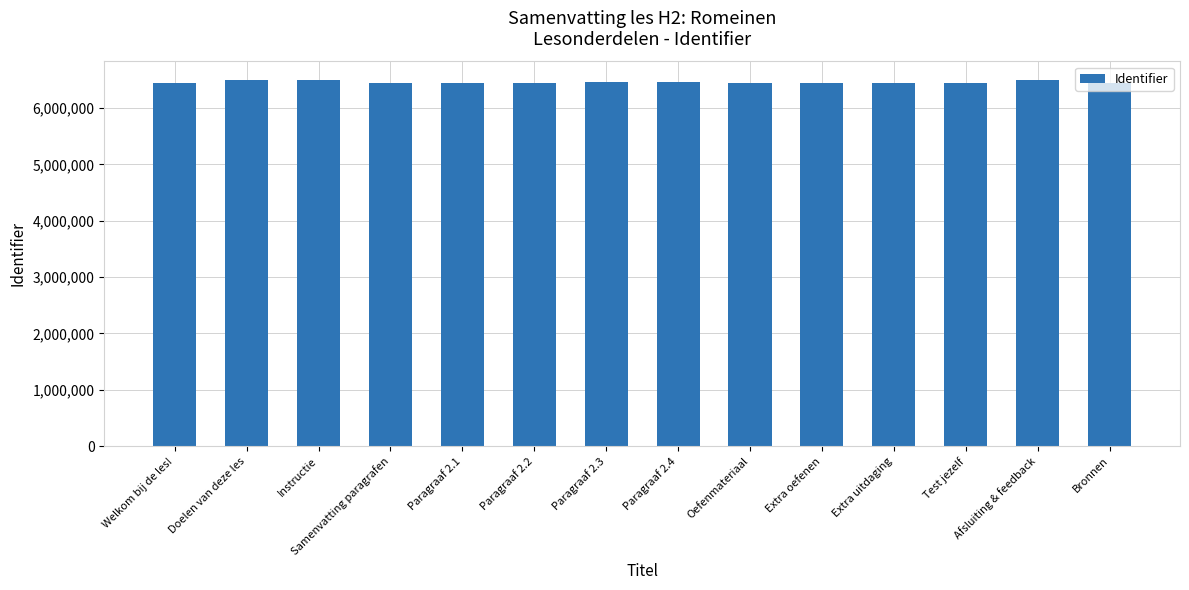

What is the maximum value shown in the chart?

6498781